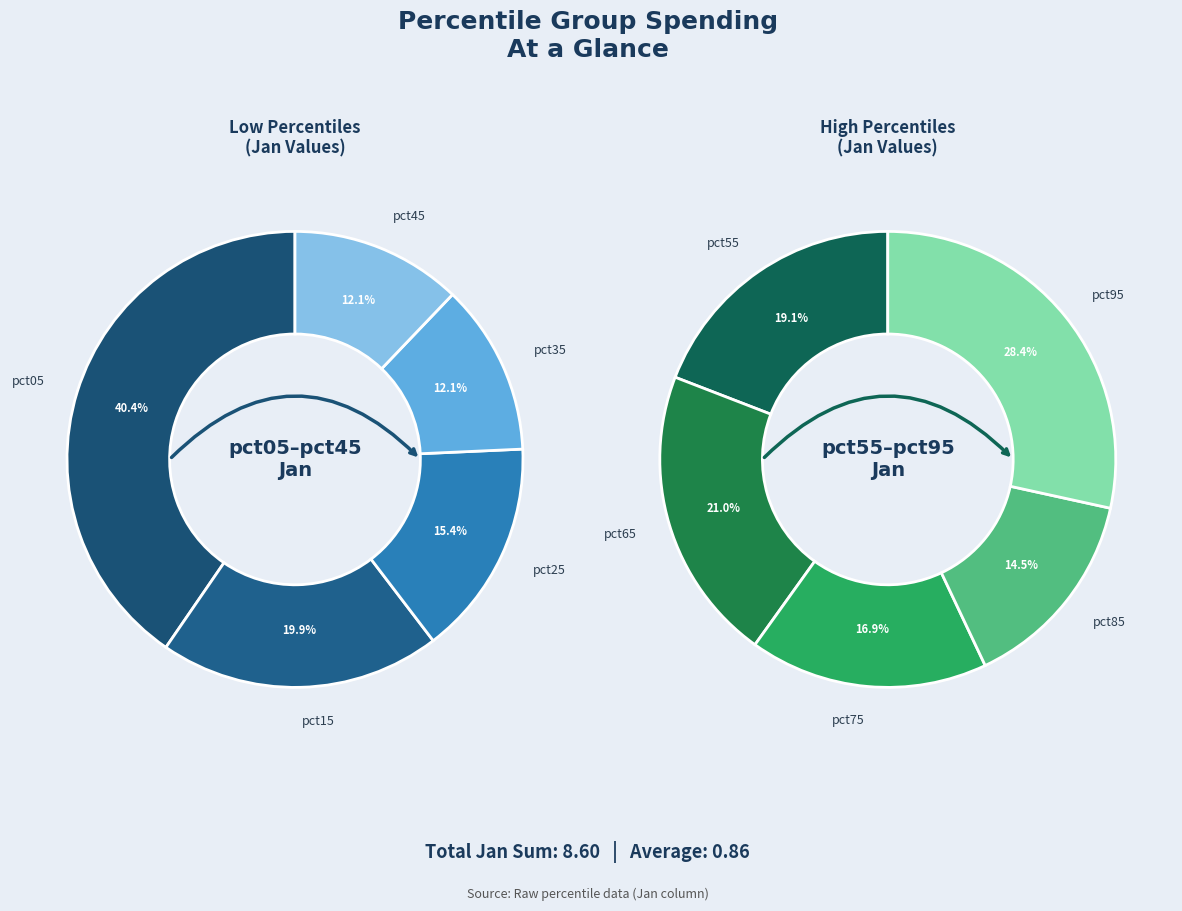

How many segments does this pie chart have?

10